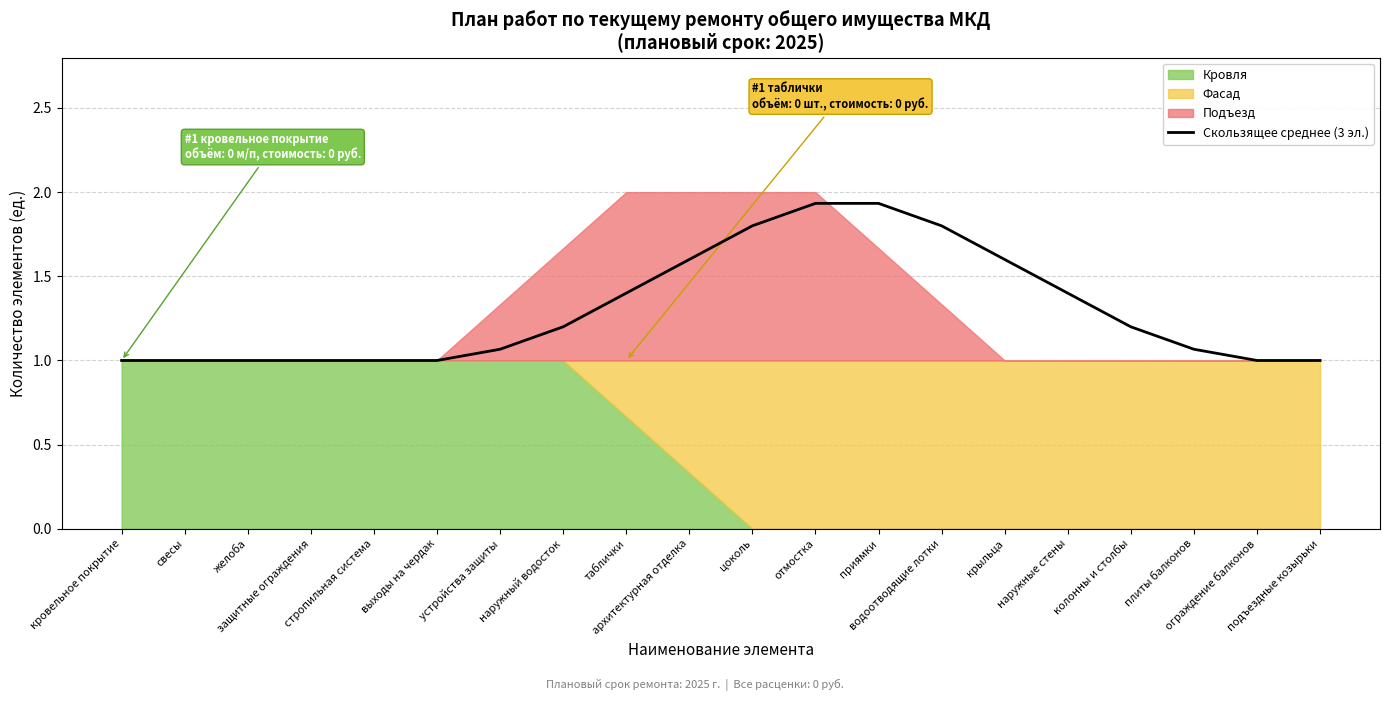

What is the label of the 9th point from the left?

таблички